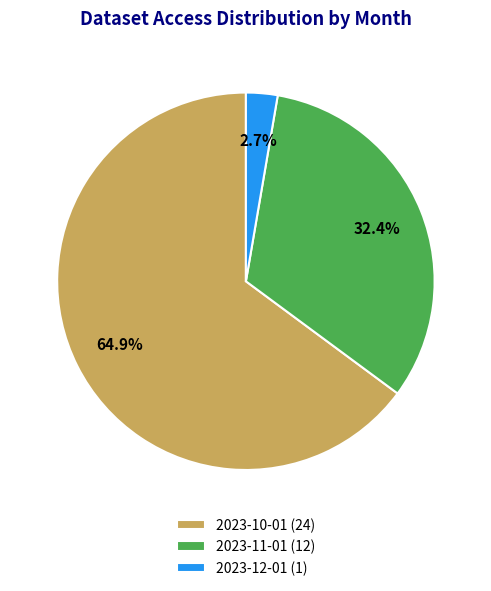

What portion of the pie excludes 2023-10-01?

35.1%